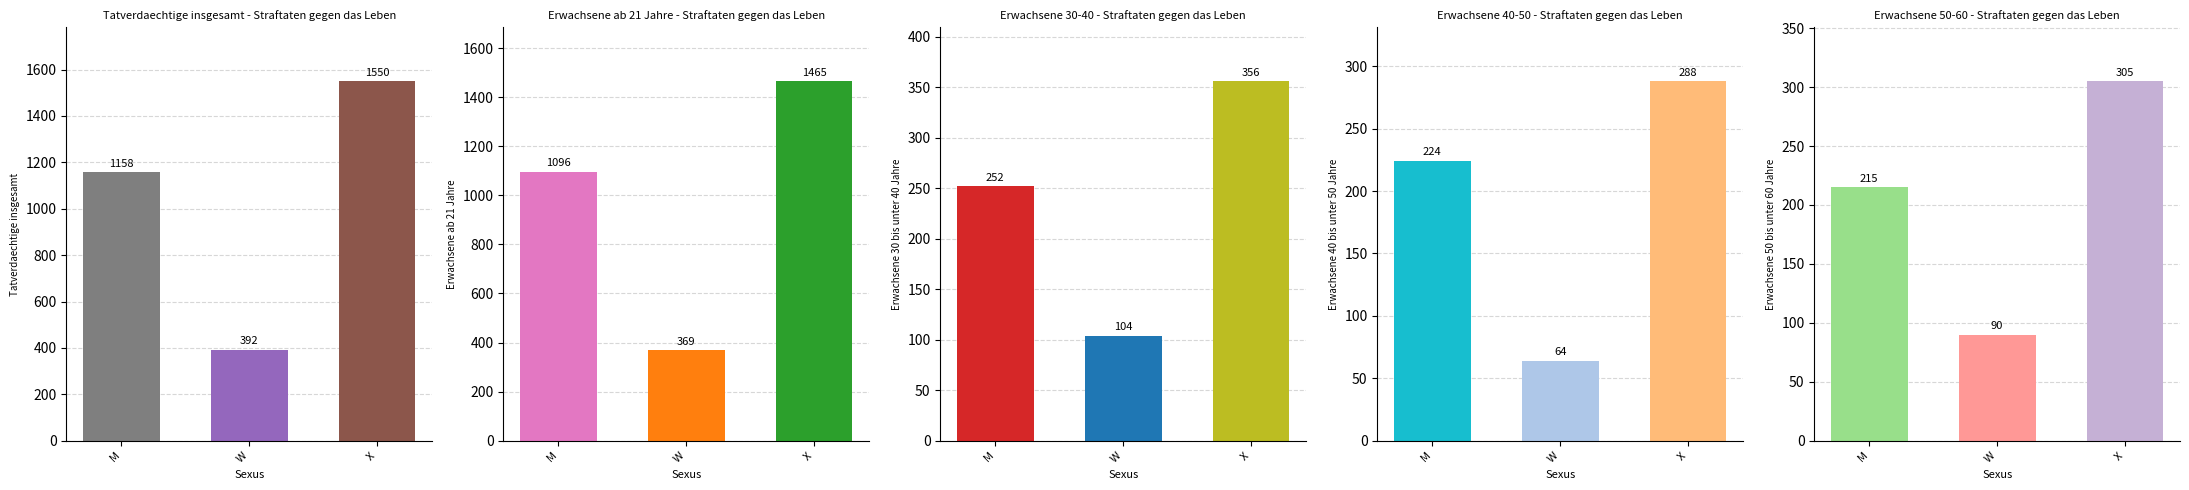

Where is Erwachsene 50 bis unter 60 Jahre nearest to the value 197?

M